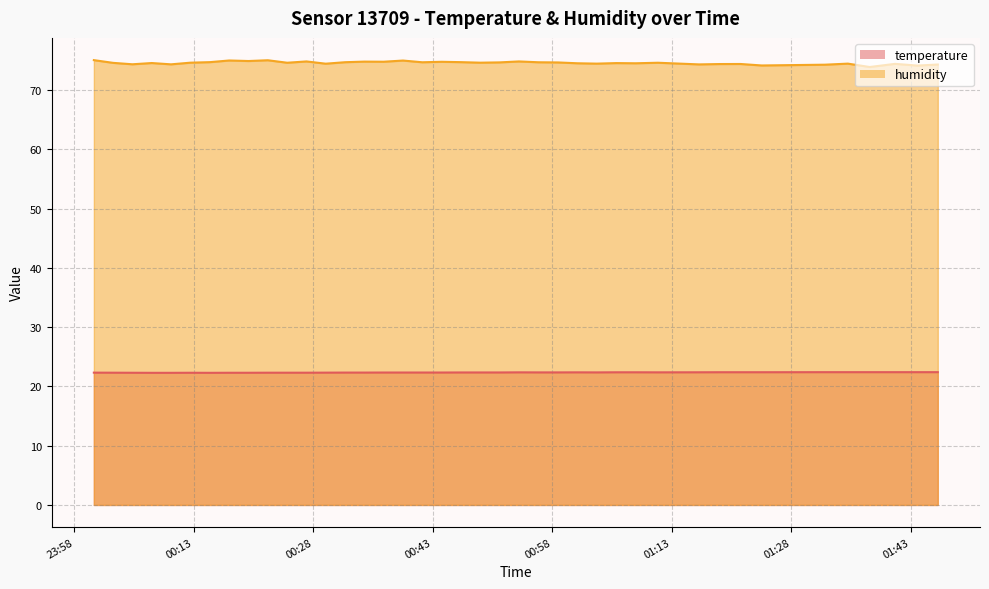

True or false: humidity and temperature intersect in this chart.

False